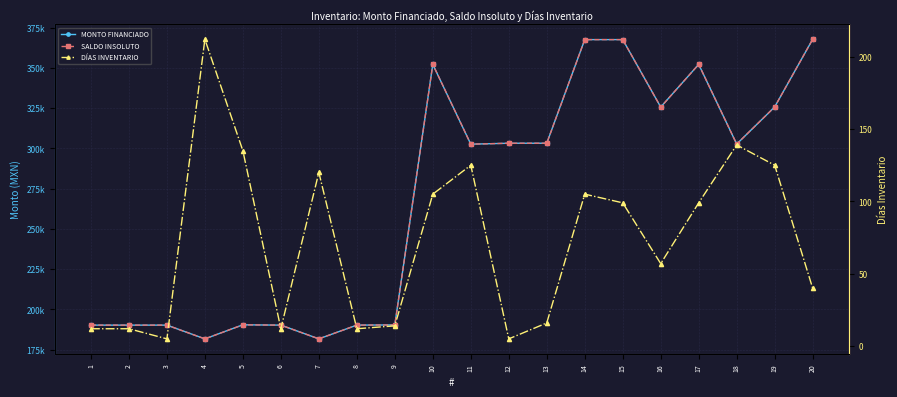

What is the spread (max minus min) of values at 20?

367796.0